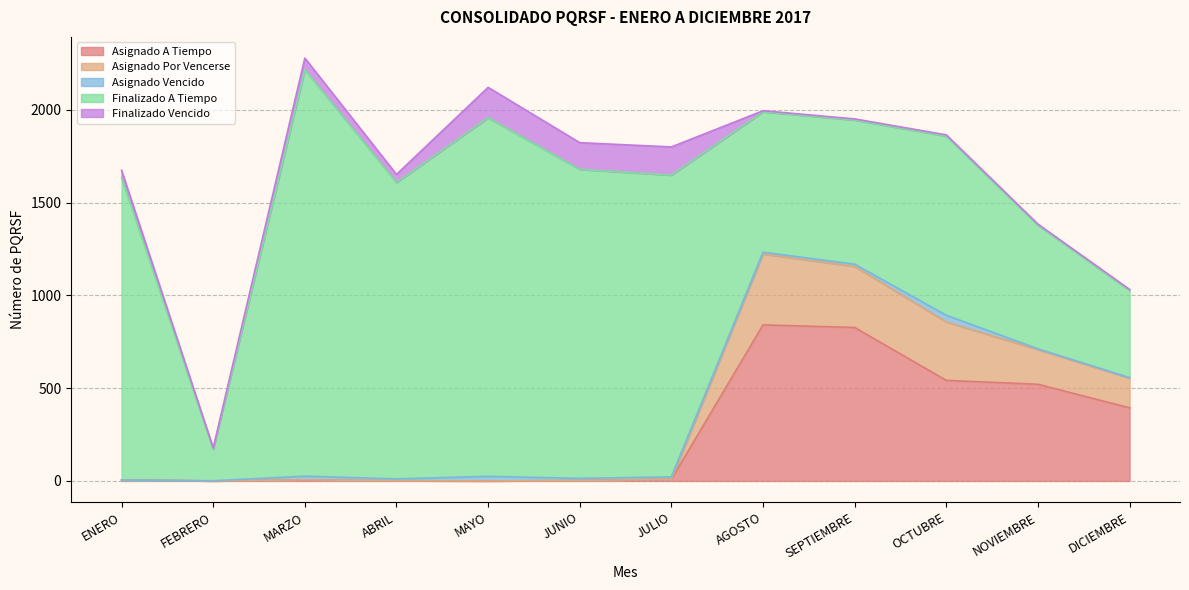

The Finalizado Vencido series shows 2 at AGOSTO. True or false?

False